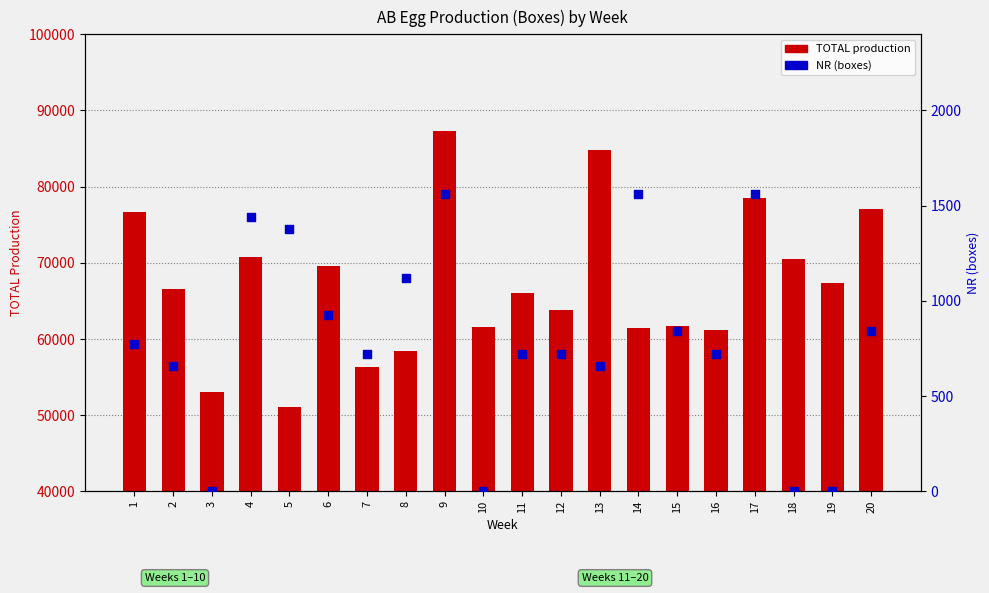

What is the total value across all series at 15?

62543